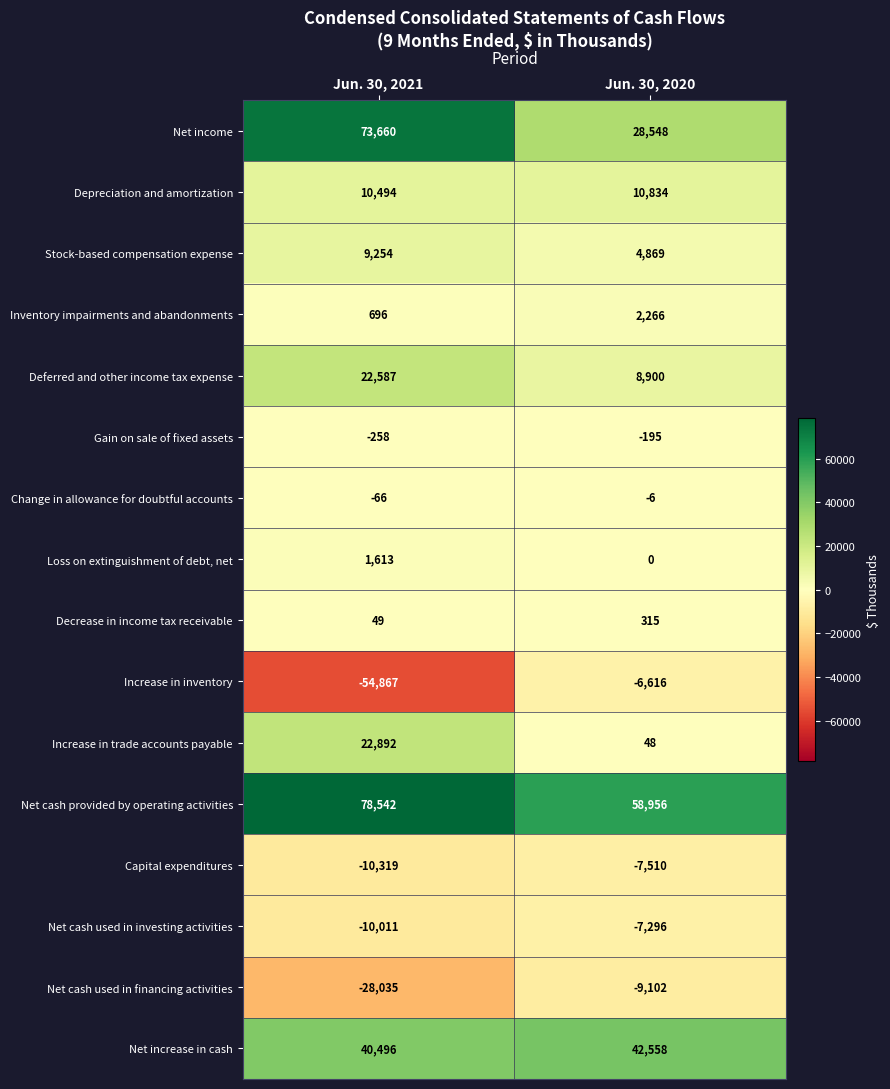

Which category has the lowest value across all series?

Jun. 30, 2021